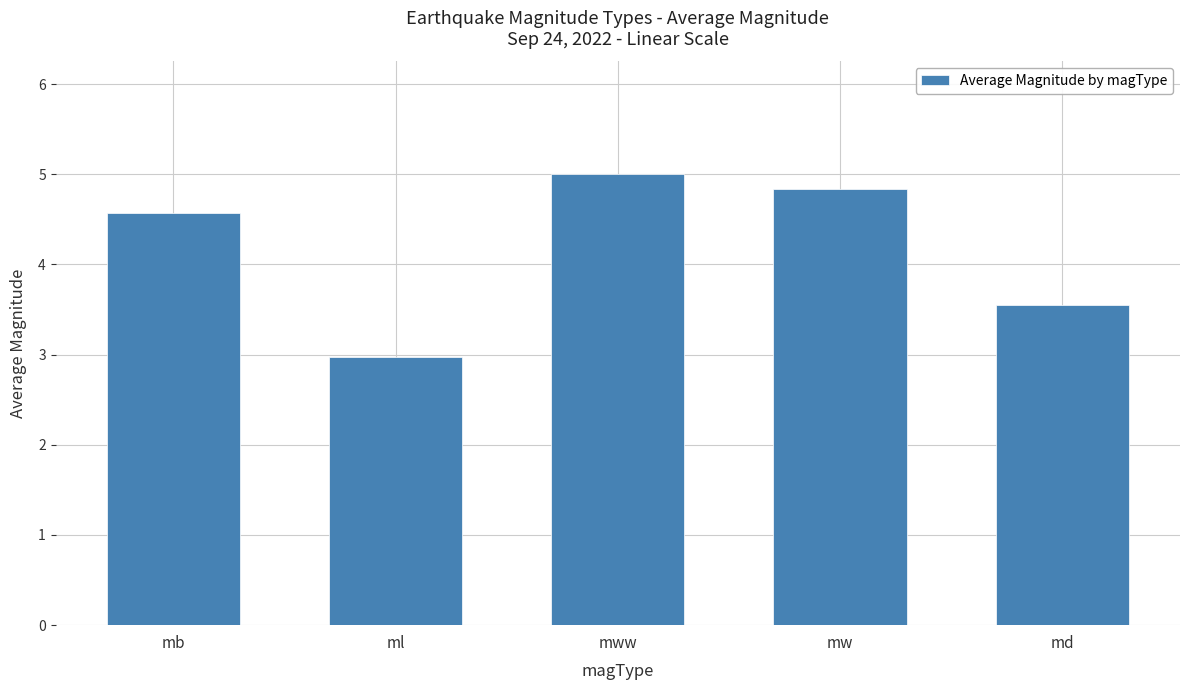

At which label does the data first exceed 4?

mb